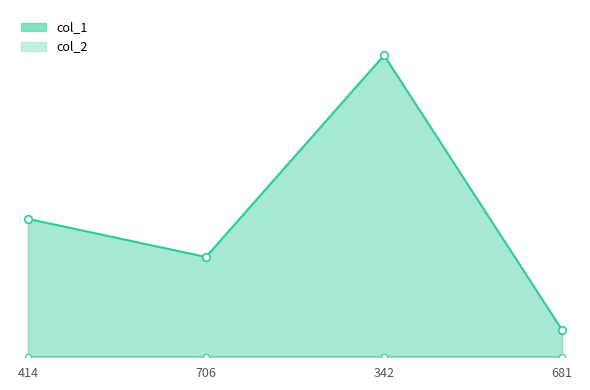

What is the change in value from 414 to 681?

-333